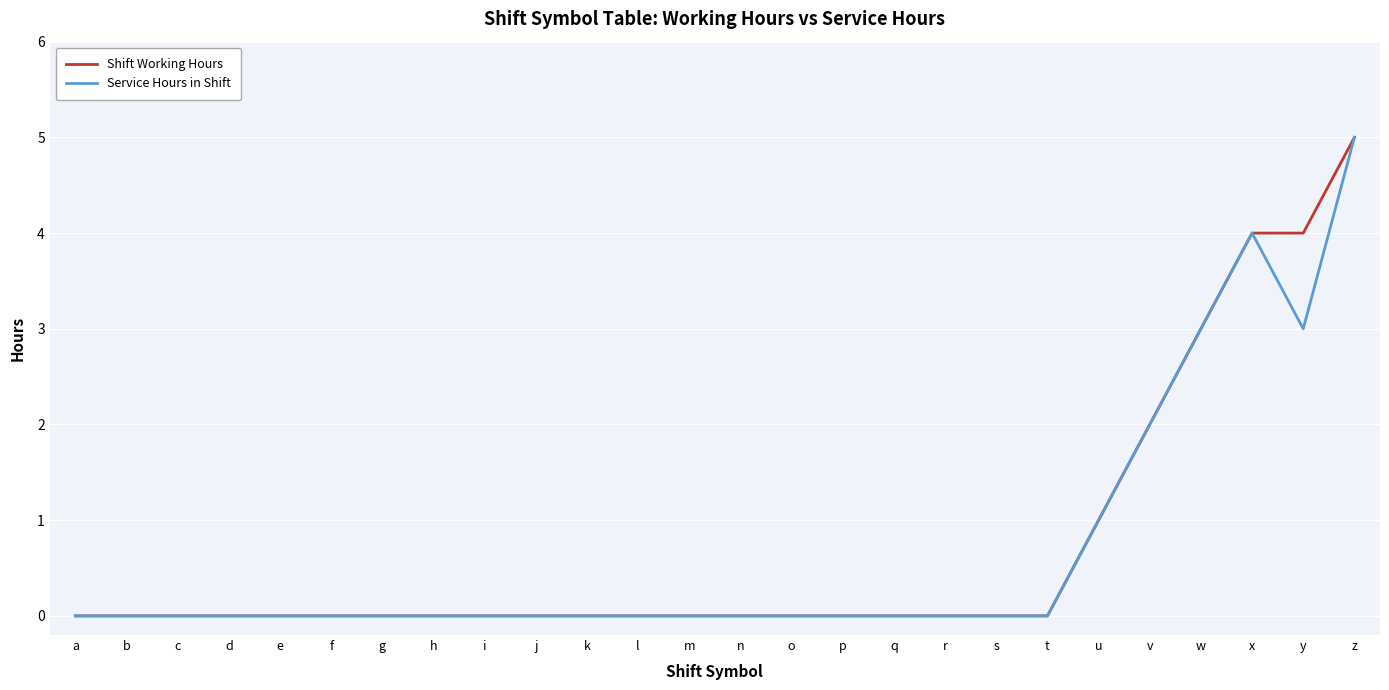

The Shift Working Hours series shows 3 at r. True or false?

False